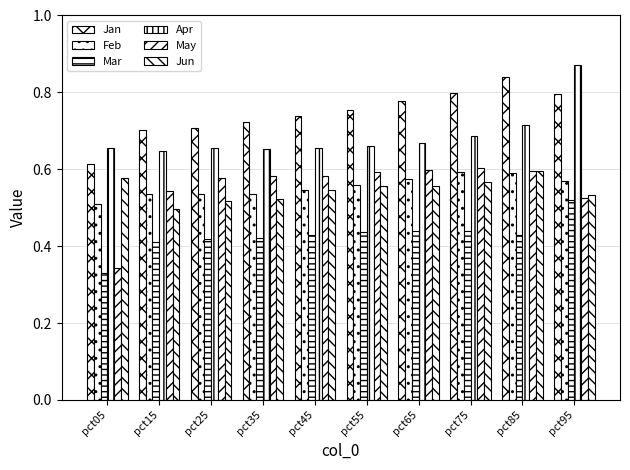

What is the difference between the second highest and minimum values in the Apr series?

0.1